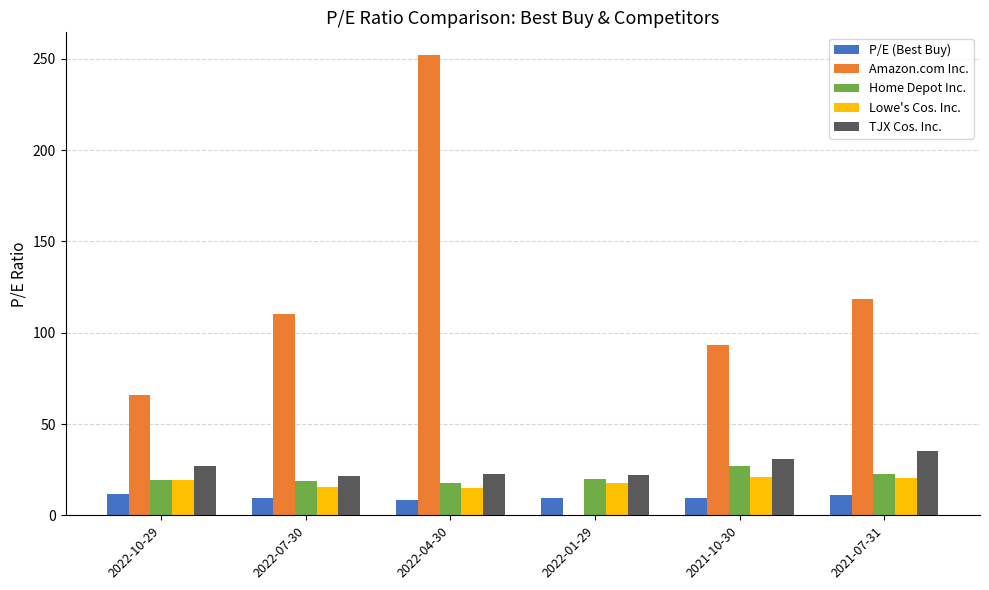

What is the sum of the Amazon.com Inc. values at 2022-01-29 and 2022-10-29?

65.7